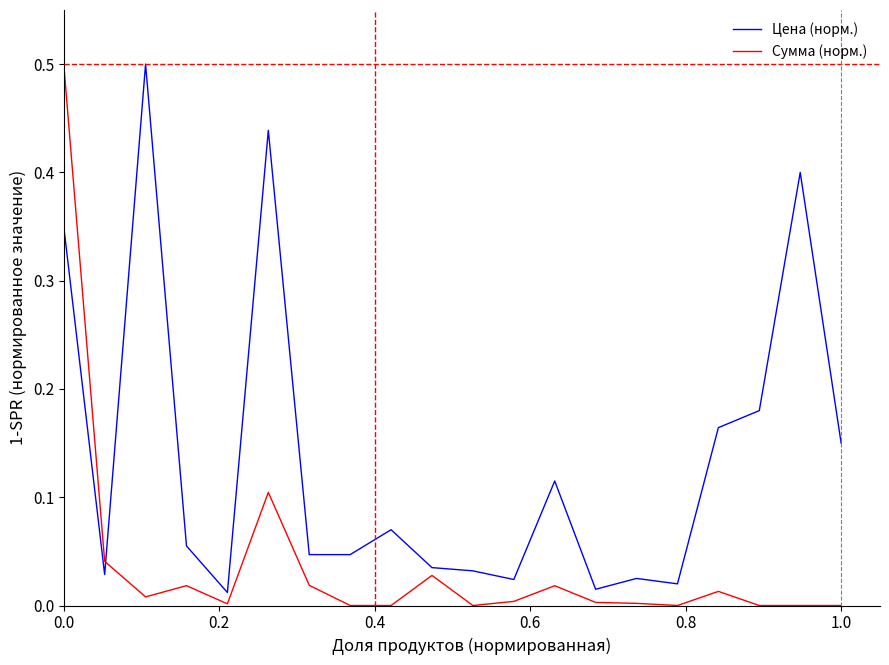

List the series in order of their overall mean, highest first.

Цена (норм.), Сумма (норм.)